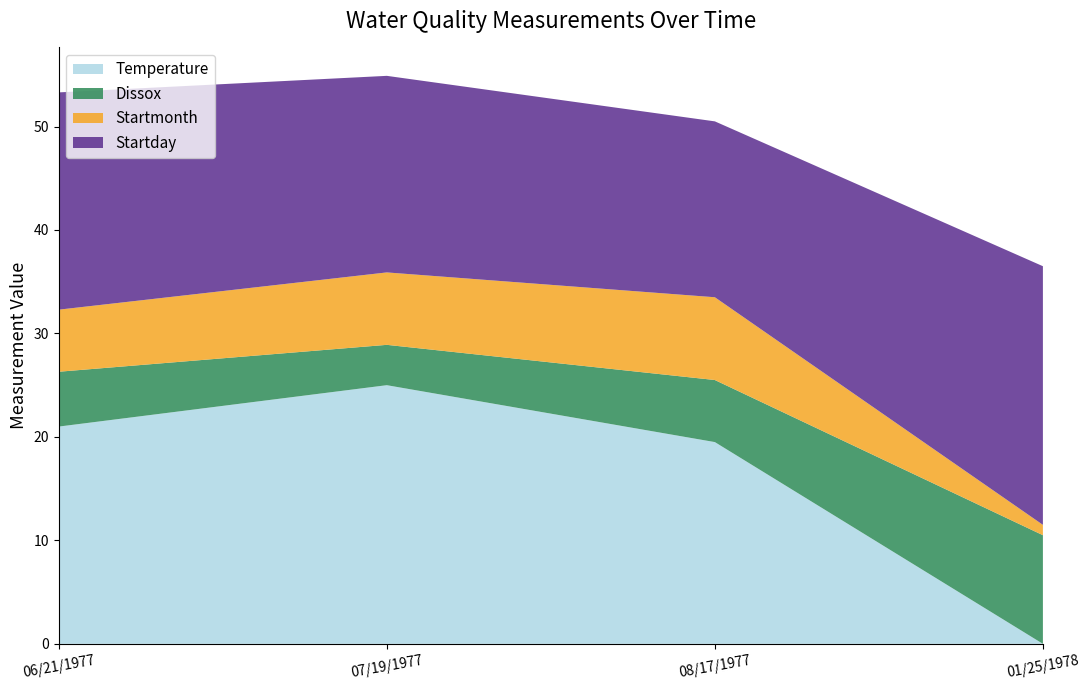

Reading left to right, transcribe all the data shown in this chart.

Temperature: 06/21/1977=21.0	07/19/1977=25.0	08/17/1977=19.5	01/25/1978=0.0
Dissox: 06/21/1977=5.3	07/19/1977=3.9	08/17/1977=6.0	01/25/1978=10.5
Startmonth: 06/21/1977=6.0	07/19/1977=7.0	08/17/1977=8.0	01/25/1978=1.0
Startday: 06/21/1977=21.0	07/19/1977=19.0	08/17/1977=17.0	01/25/1978=25.0